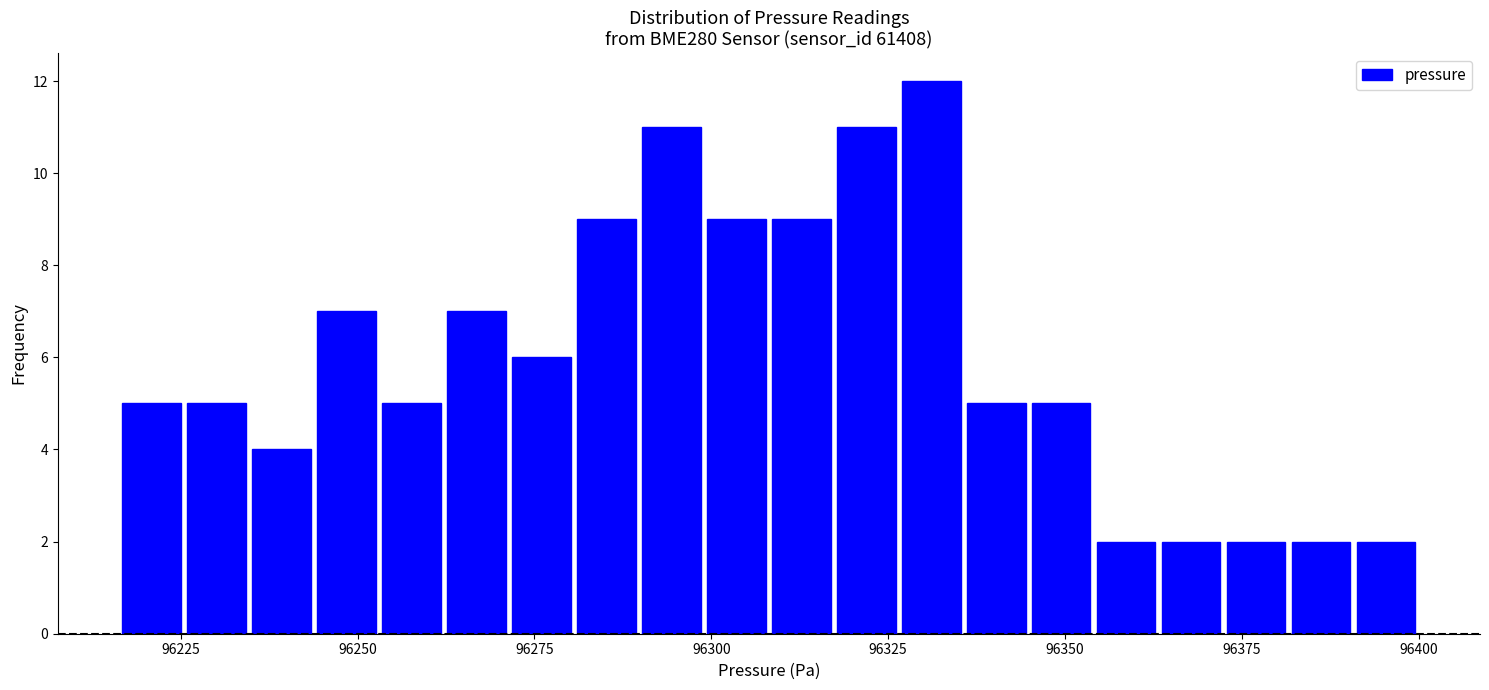

Read against the x-axis, roughly where is the centre of the tallest bar?

96330